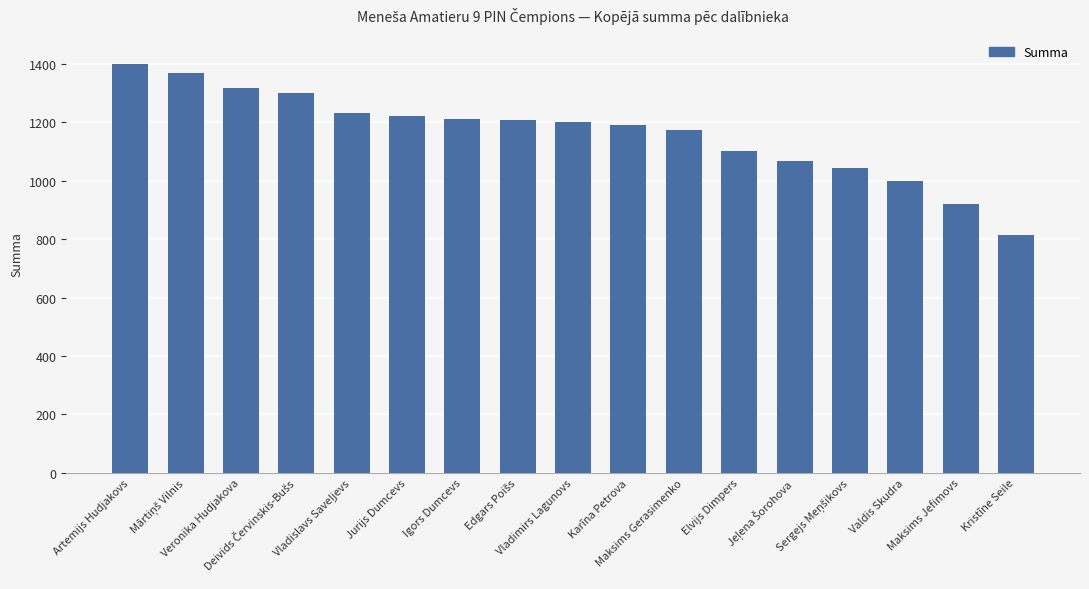

What is the difference between the maximum and minimum values?

586